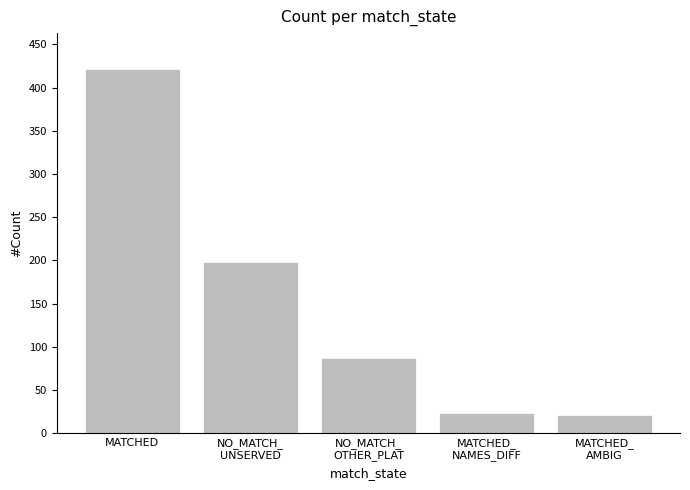

What is the label of the 5th bar from the right?

MATCHED